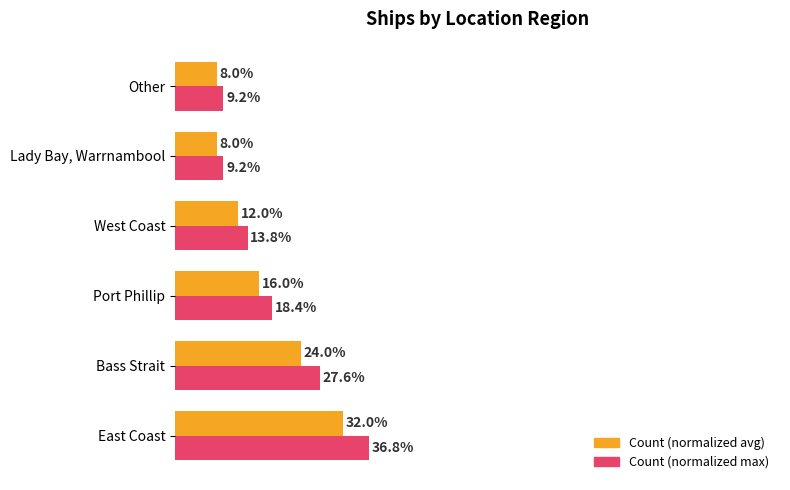

At which category does the chart reach its peak across all series?

East Coast